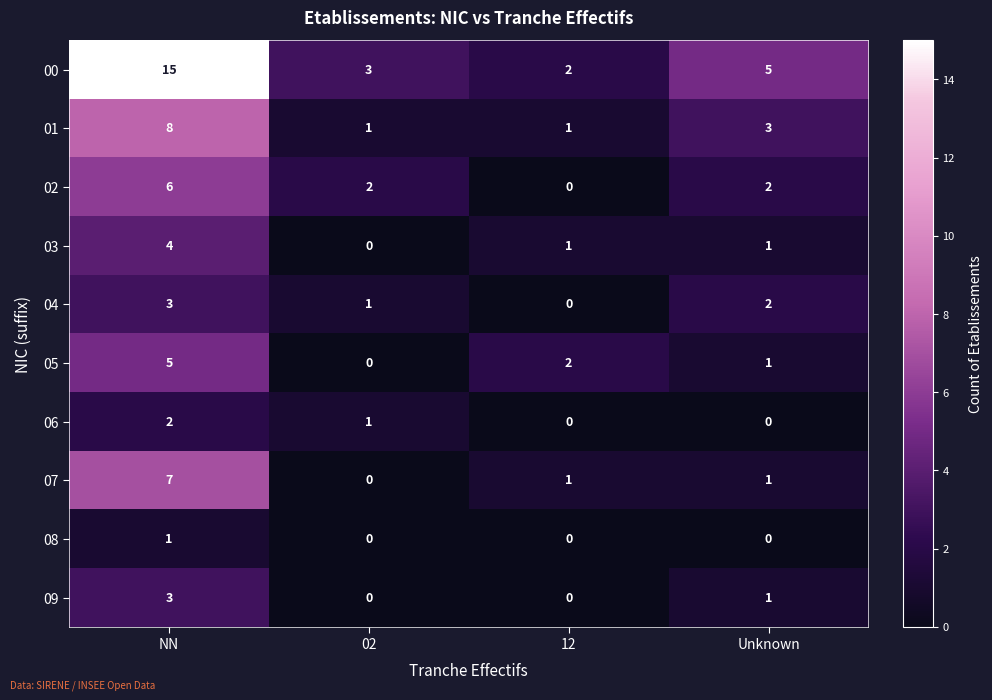

At how many categories does at least one series exceed 13?

1